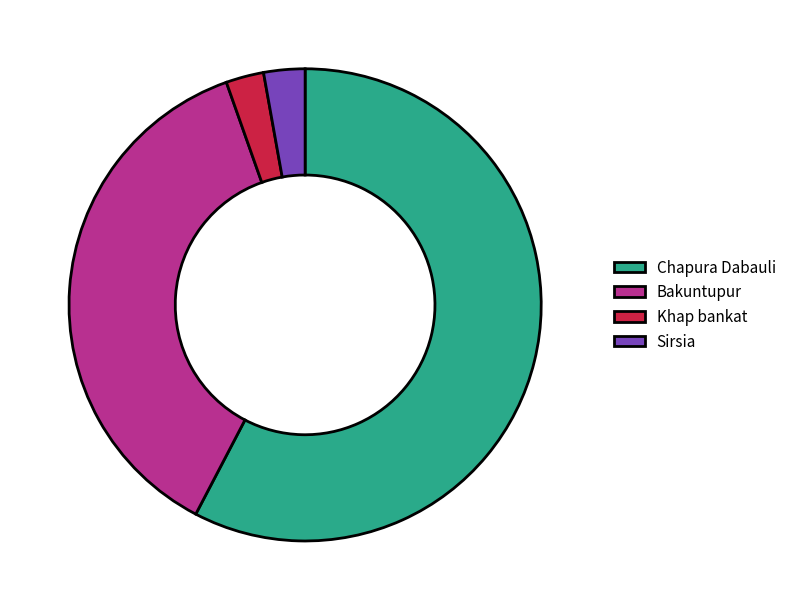

Which slice is the largest?

Chapura Dabauli